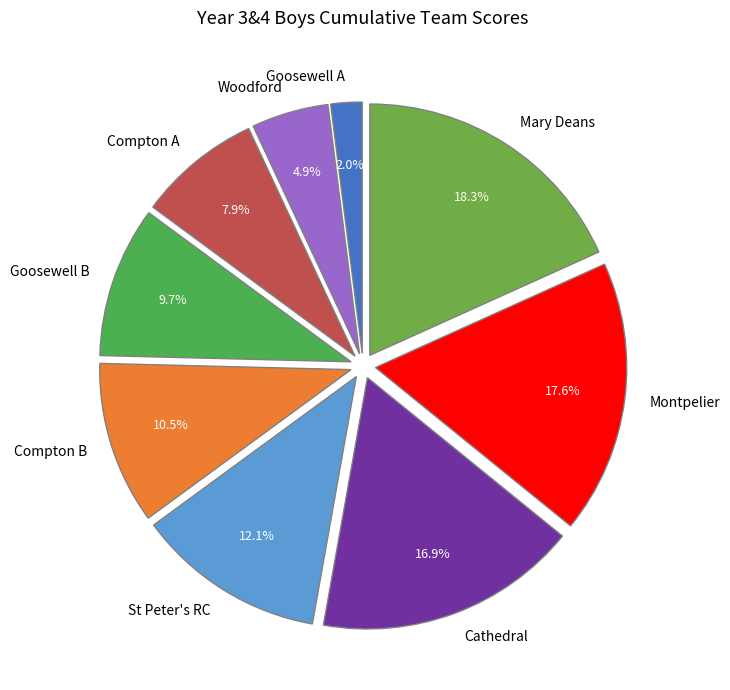

Between Compton B and Compton A, which is larger?

Compton B